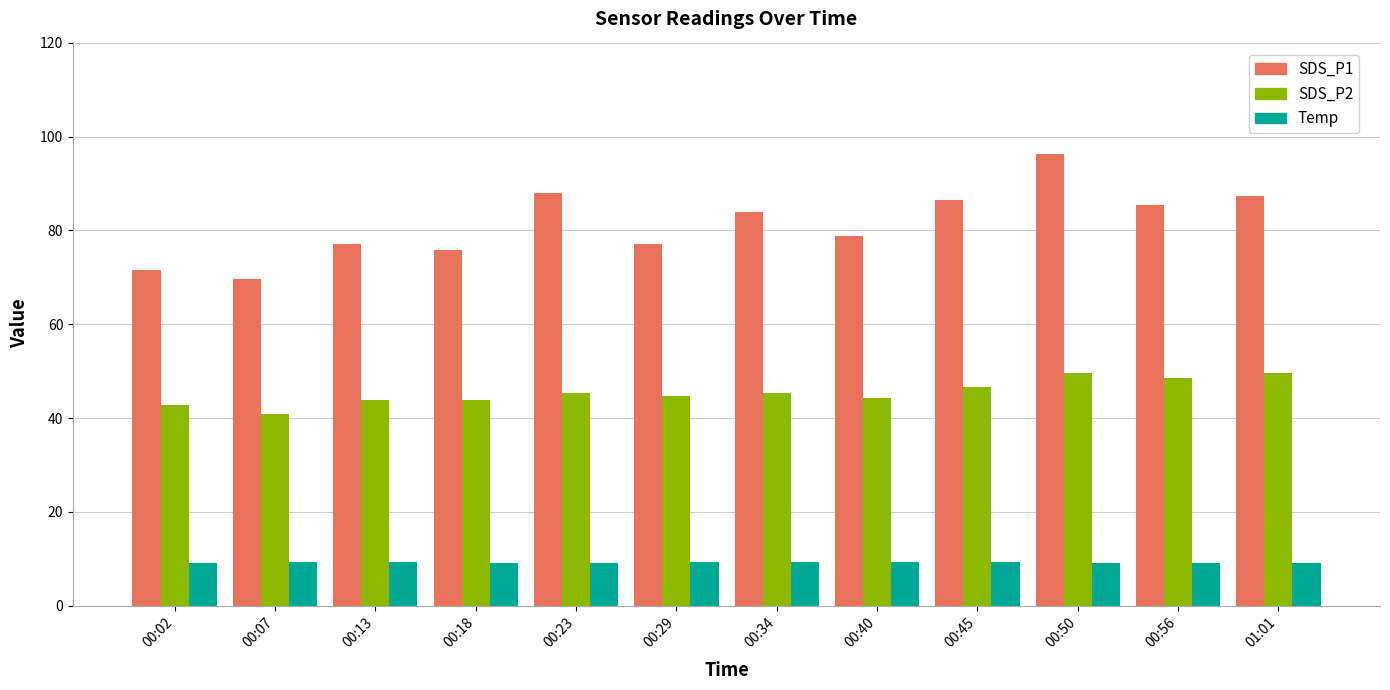

Rank the series by their average value, from lowest to highest.

Temp, SDS_P2, SDS_P1